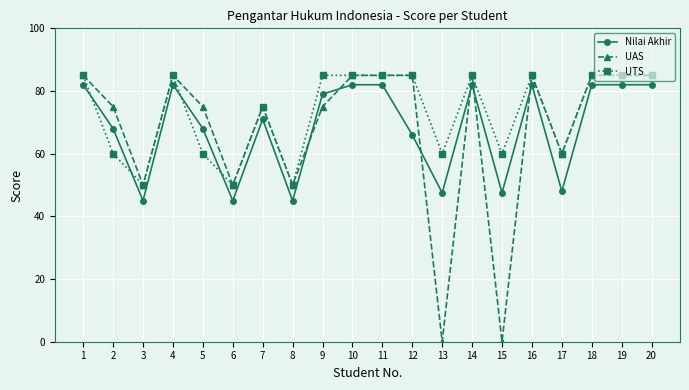

What is the difference between the highest and lowest values at 15?

60.0